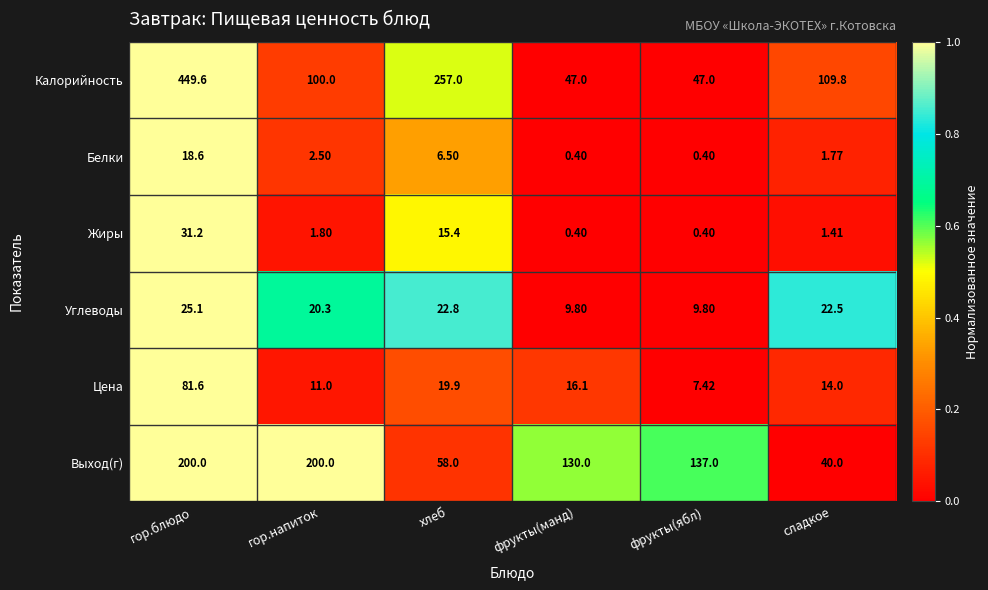

At which category does the chart reach its peak across all series?

гор.блюдо